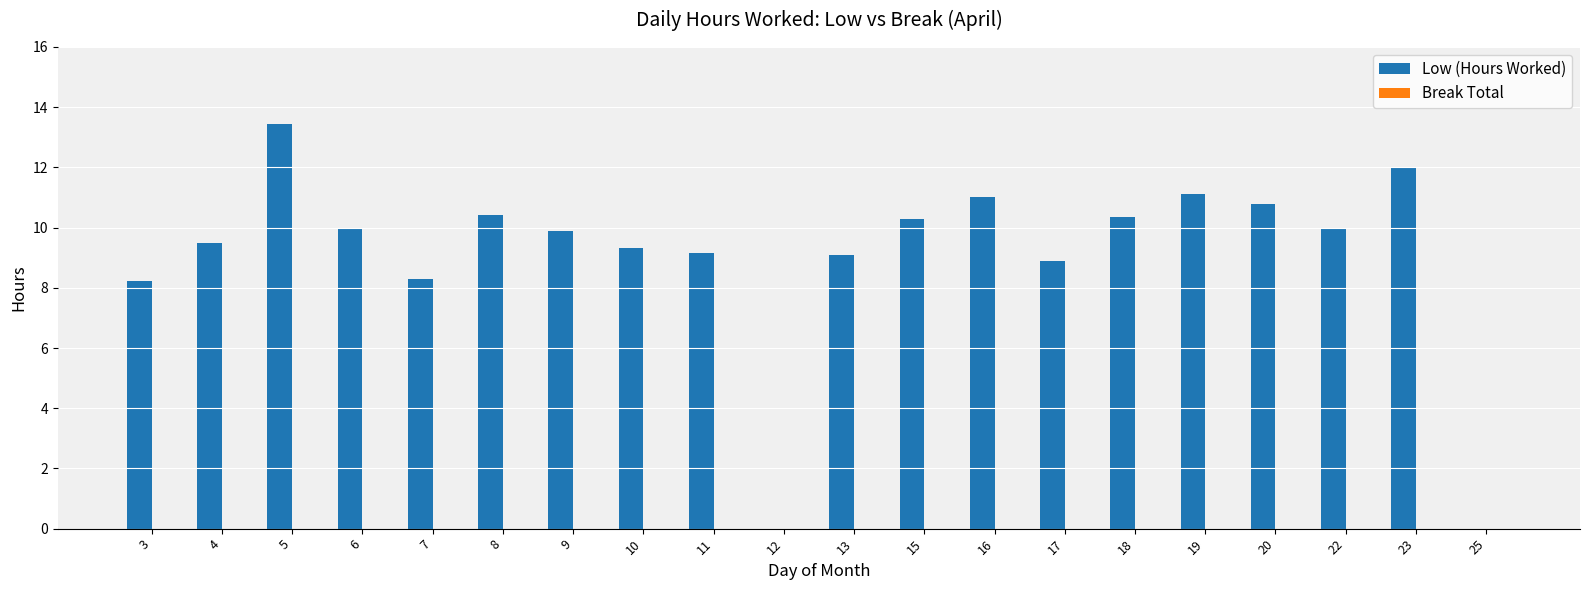

Are the bars horizontal?

No